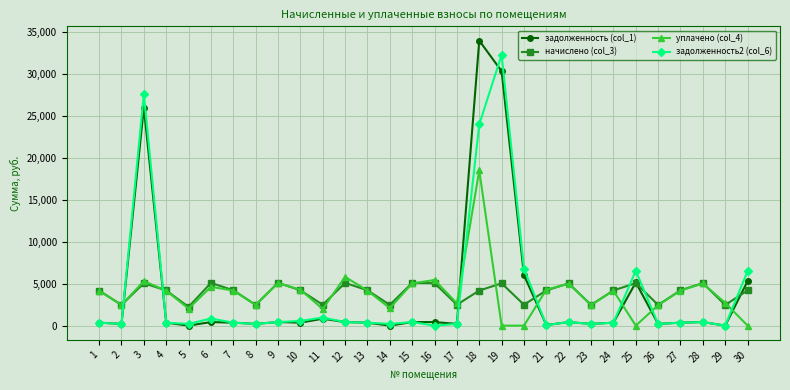

Is the value of уплачено (col_4) at 2 greater than the value of начислено (col_3) at 15?

No